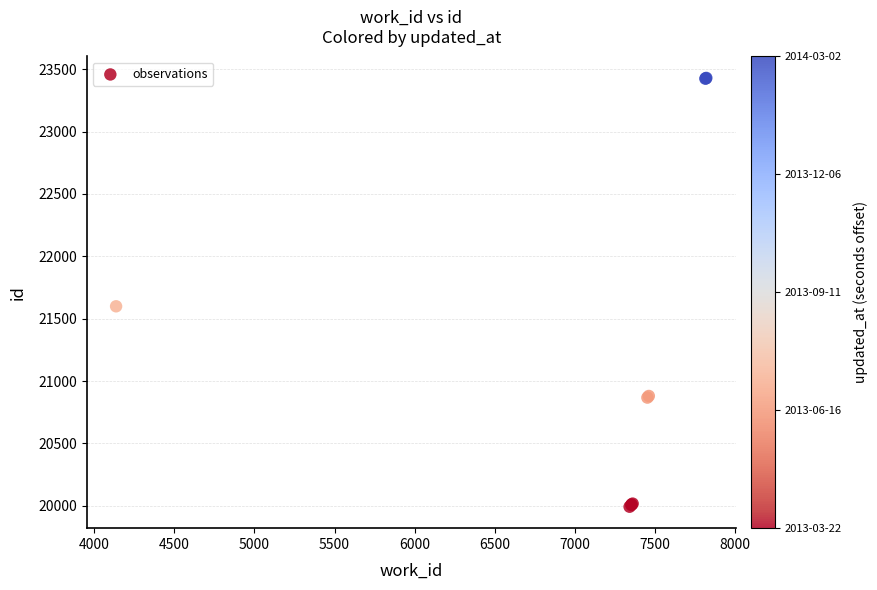

What Y value in the scatter plot is closest to 21711?

21599